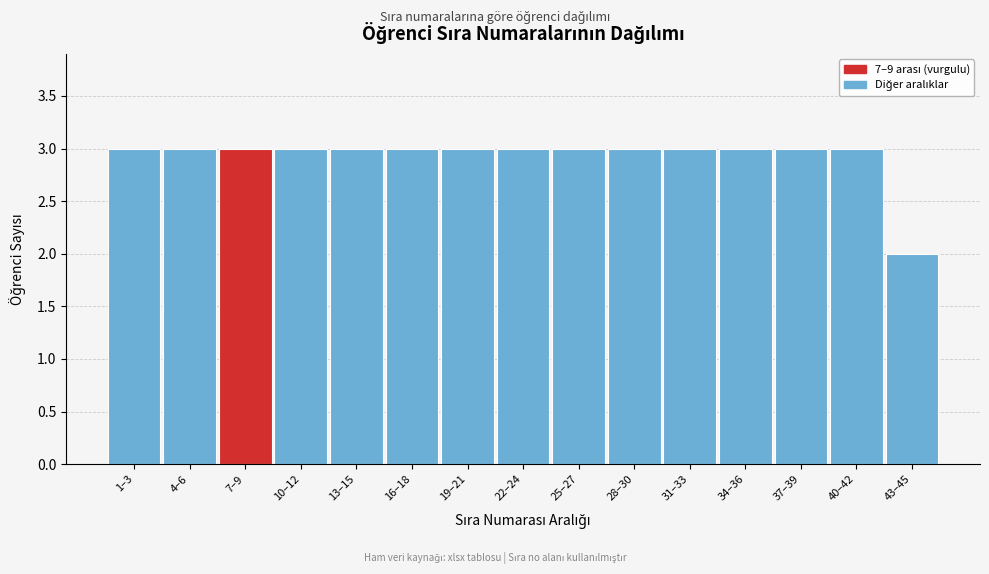

Reading left to right, list all the values displayed in this chart.

3	3	3	3	3	3	3	3	3	3	3	3	3	3	2